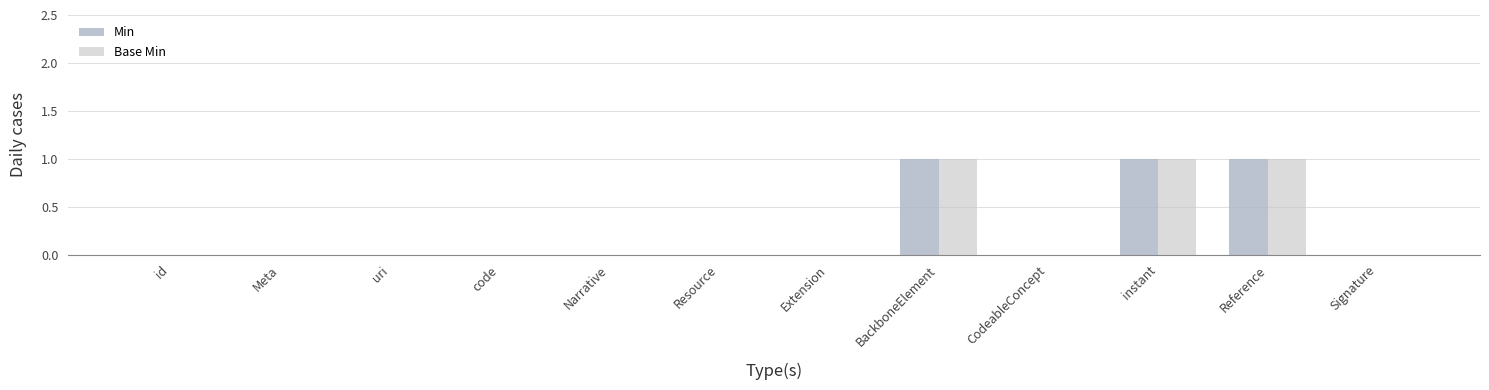

At how many categories does at least one series exceed 0?

3